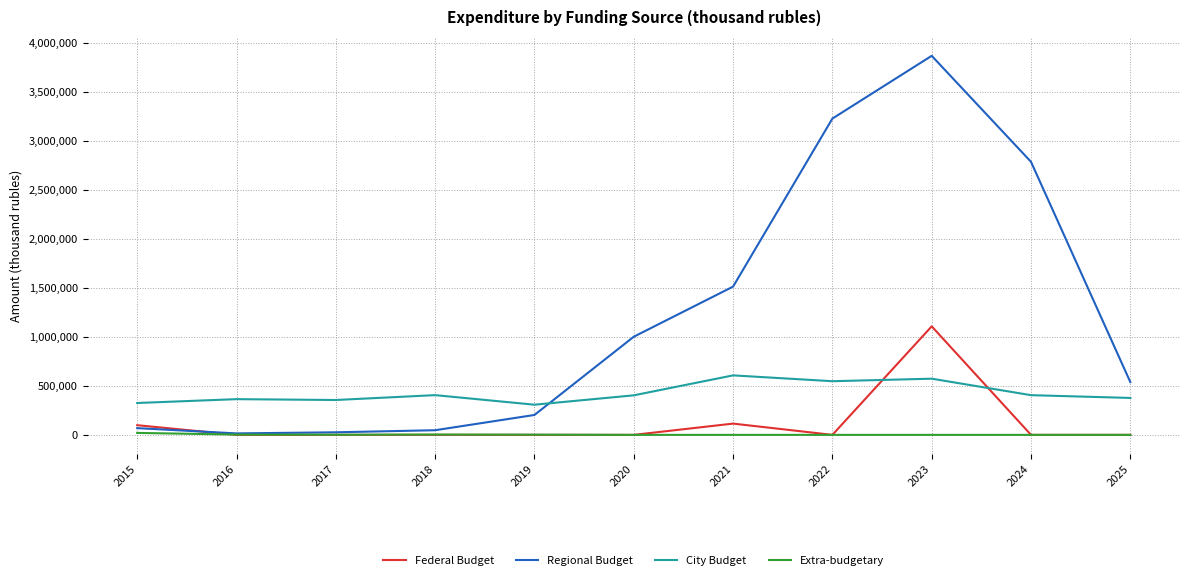

What is the difference between the maximum and second lowest values in the Extra-budgetary series?

20000.0